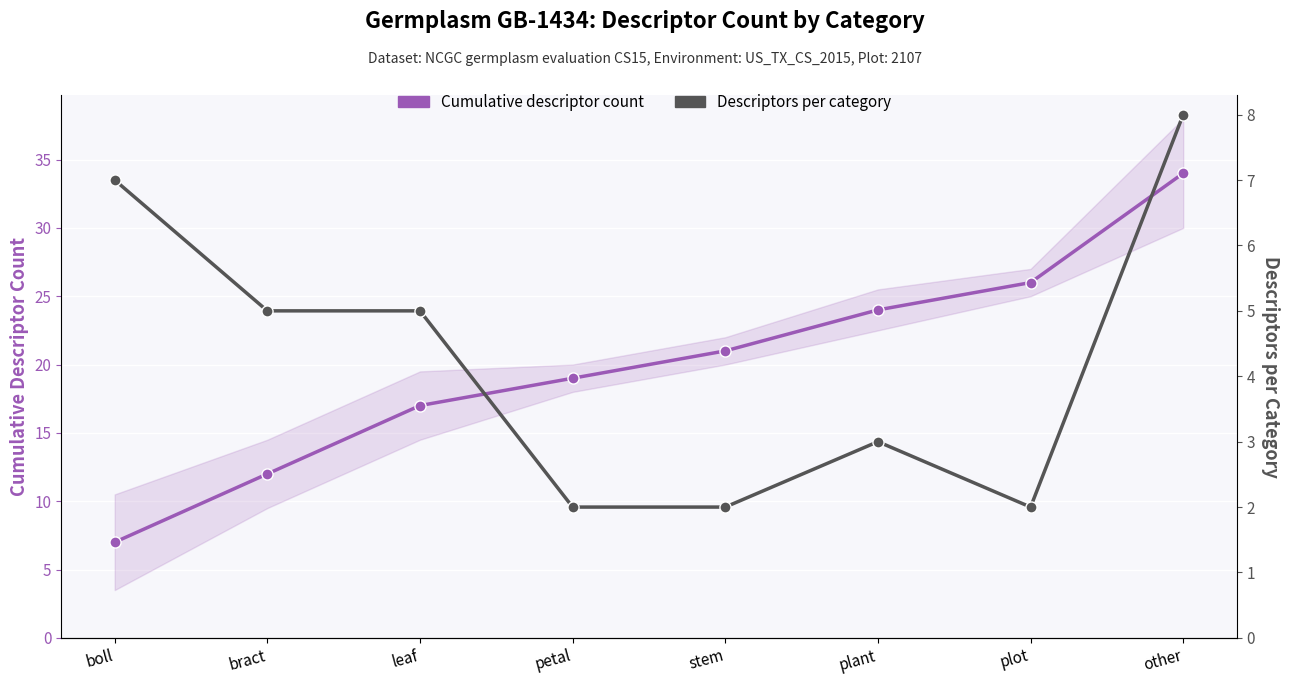

What is the value of the Descriptors per category point at the 6th from the left?

3